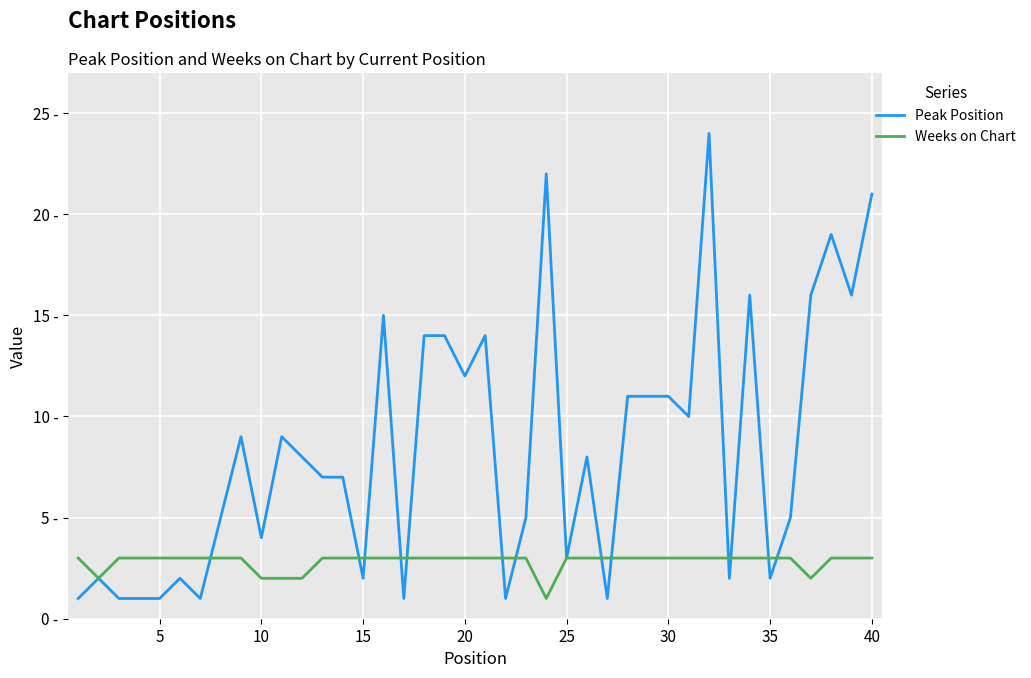

What are all the series names shown in the legend?

Peak Position, Weeks on Chart